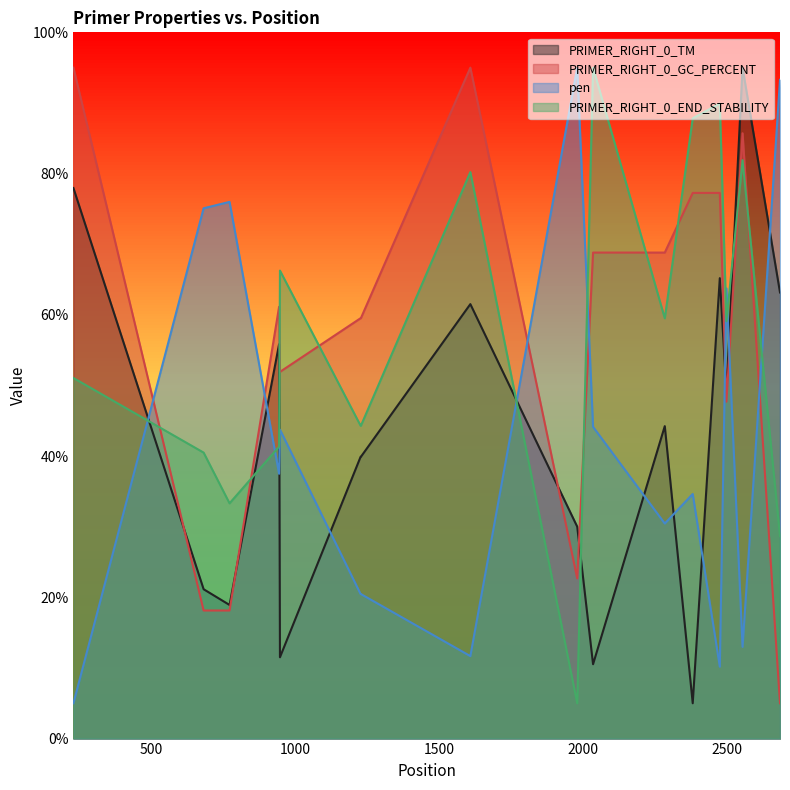

Is the value of pen at 948 greater than the value of PRIMER_RIGHT_0_END_STABILITY at 2035?

No